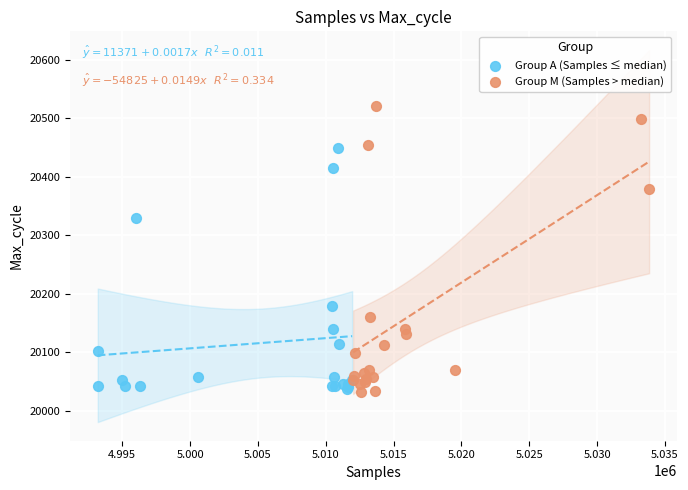

Which series has the largest Y range (max minus min)?

Group M (Samples > median)